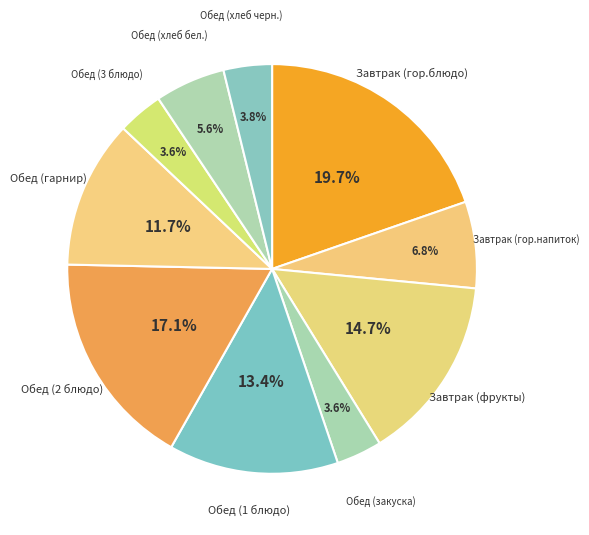

Which category has the biggest portion of the pie?

Завтрак (гор.блюдо)